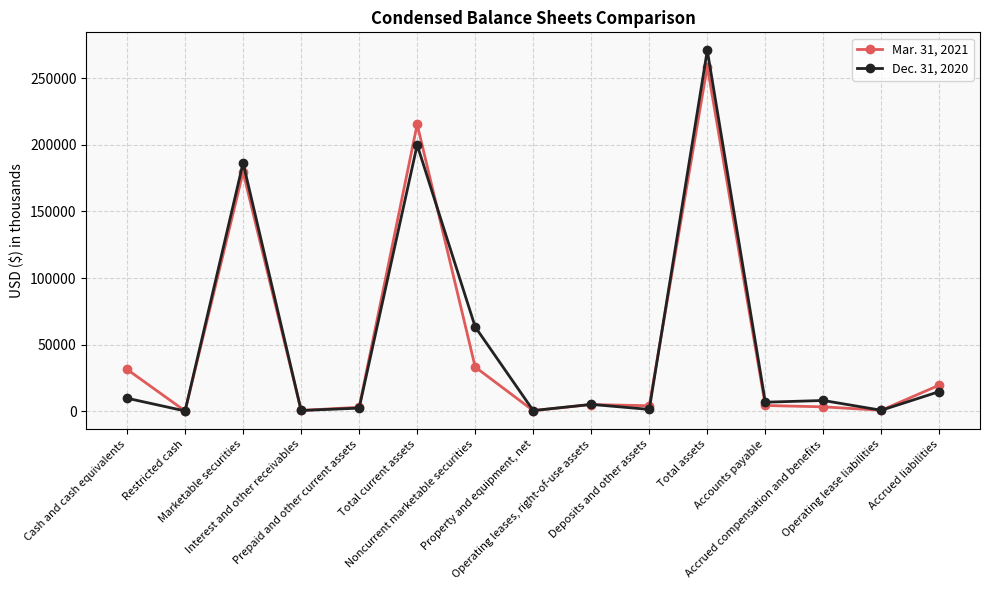

What value does the Dec. 31, 2020 series have at Total current assets?

199857